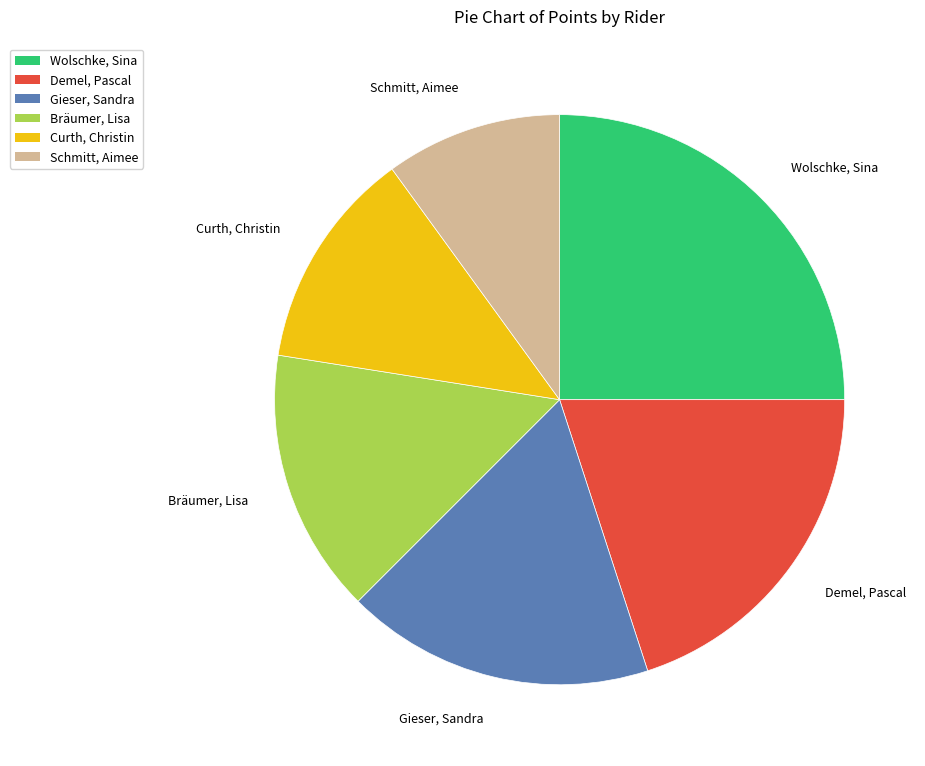

Which slice is the largest?

Wolschke, Sina